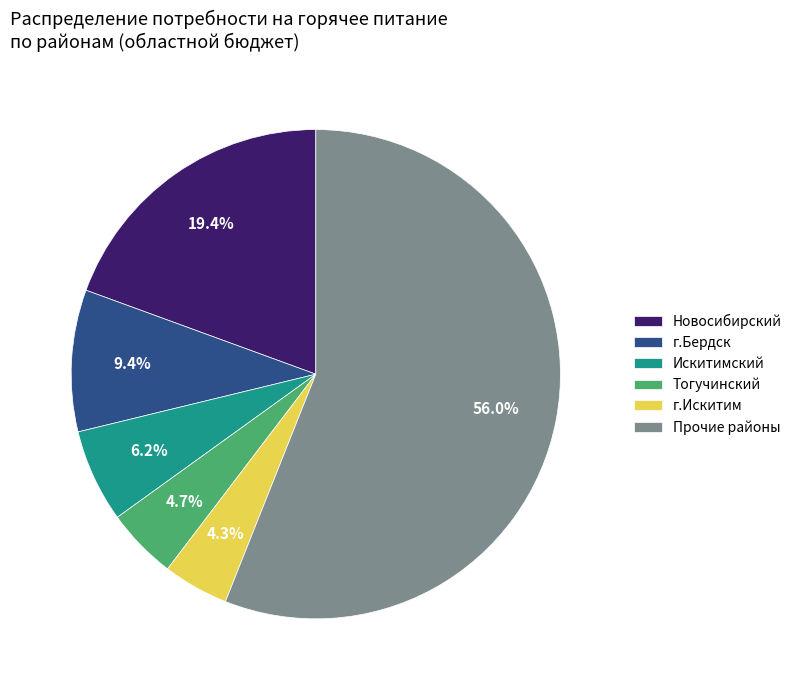

What percentage is NOT represented by Искитимский?

93.8%